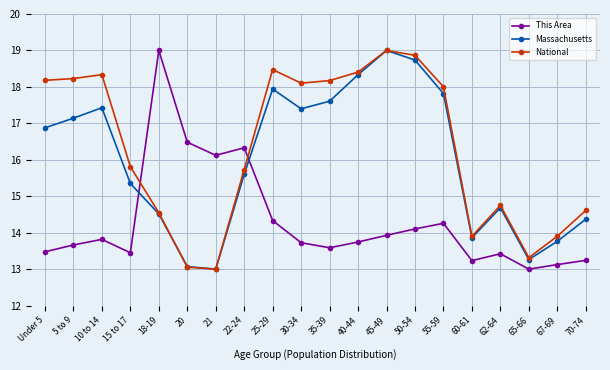

List the series in order of their overall mean, highest first.

National, Massachusetts, This Area